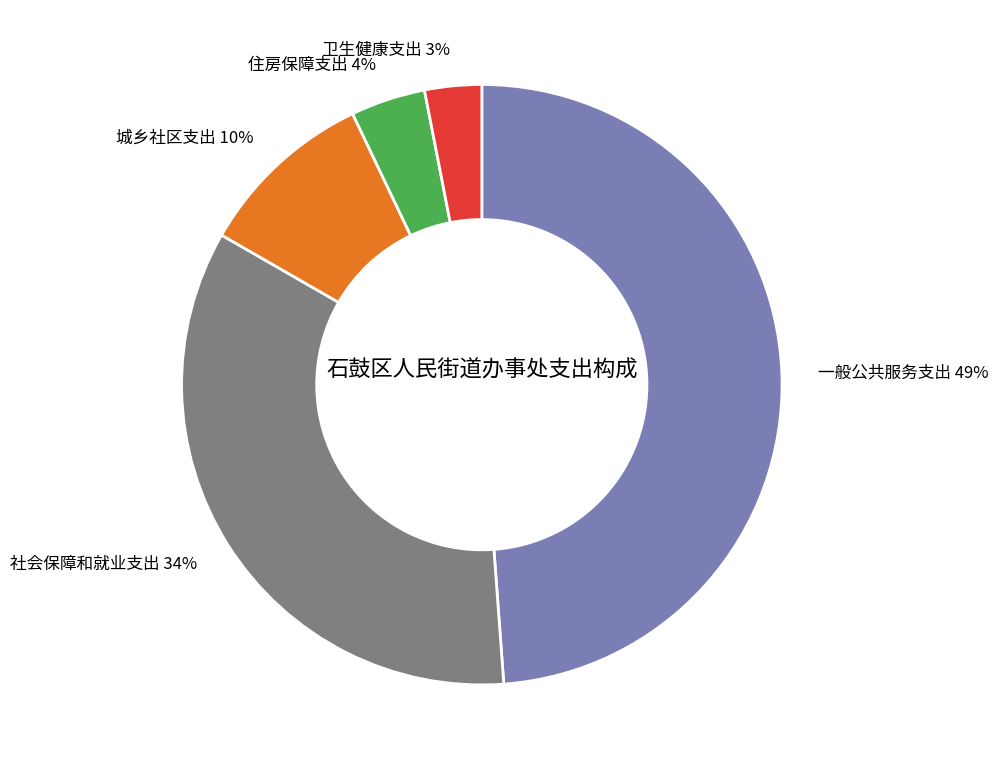

Combined, do 城乡社区支出 and 卫生健康支出 account for over 50%?

No